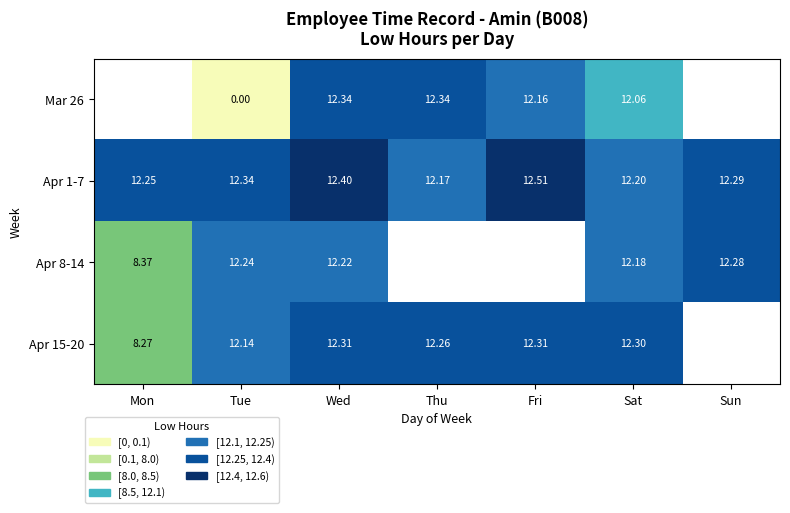

Is the value of Apr 1-7 at Tue greater than the value of Apr 8-14 at Tue?

Yes